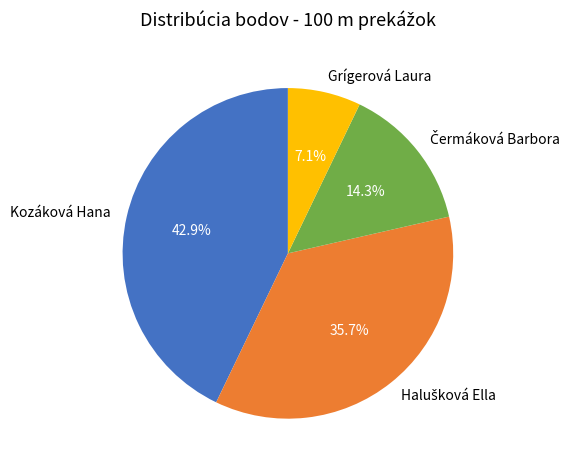

The Kozáková Hana slice represents 55% of the pie. True or false?

False